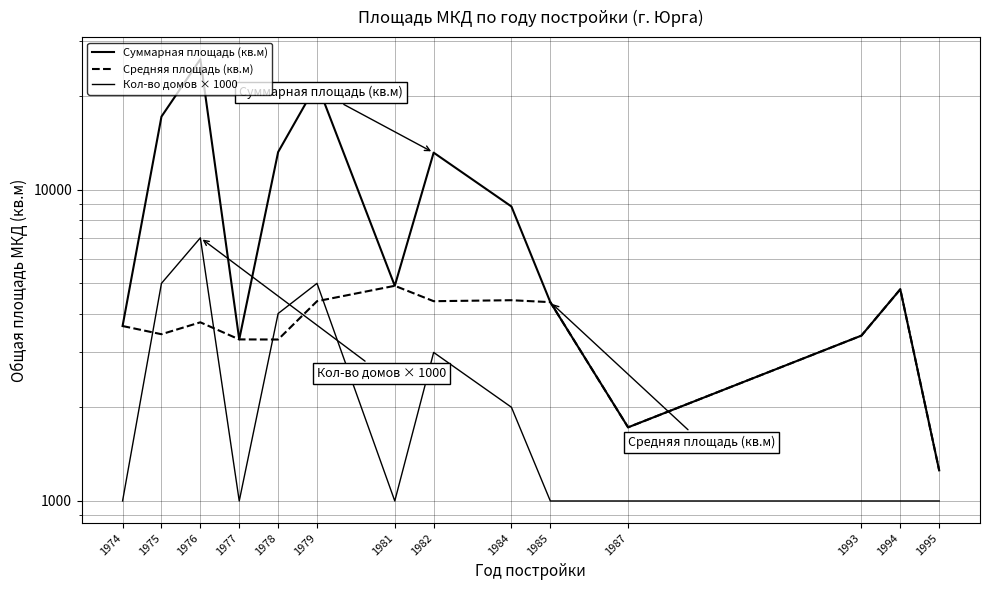

Rank the series at 1984 from highest to lowest value.

Суммарная площадь (кв.м), Средняя площадь (кв.м), Кол-во домов × 1000